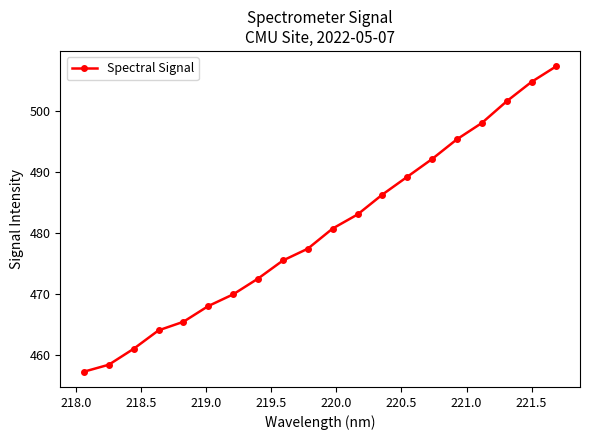

What is the smallest value displayed?

457.3